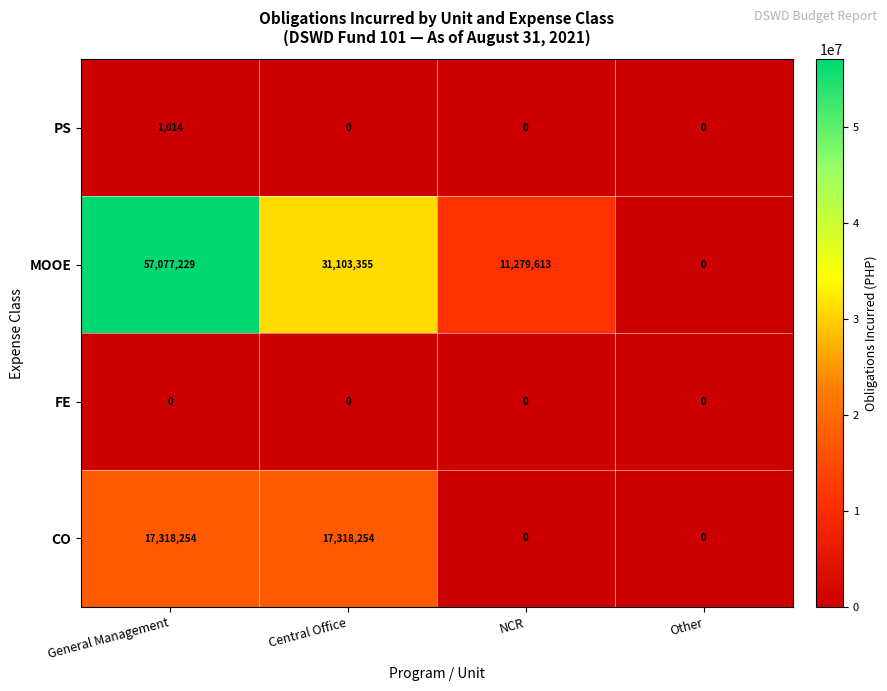

Reading right to left, transcribe all the data shown in this chart.

PS: 0	0	0	1014
MOOE: 0	11279613	31103355	57077229
FE: 0	0	0	0
CO: 0	0	17318254	17318254